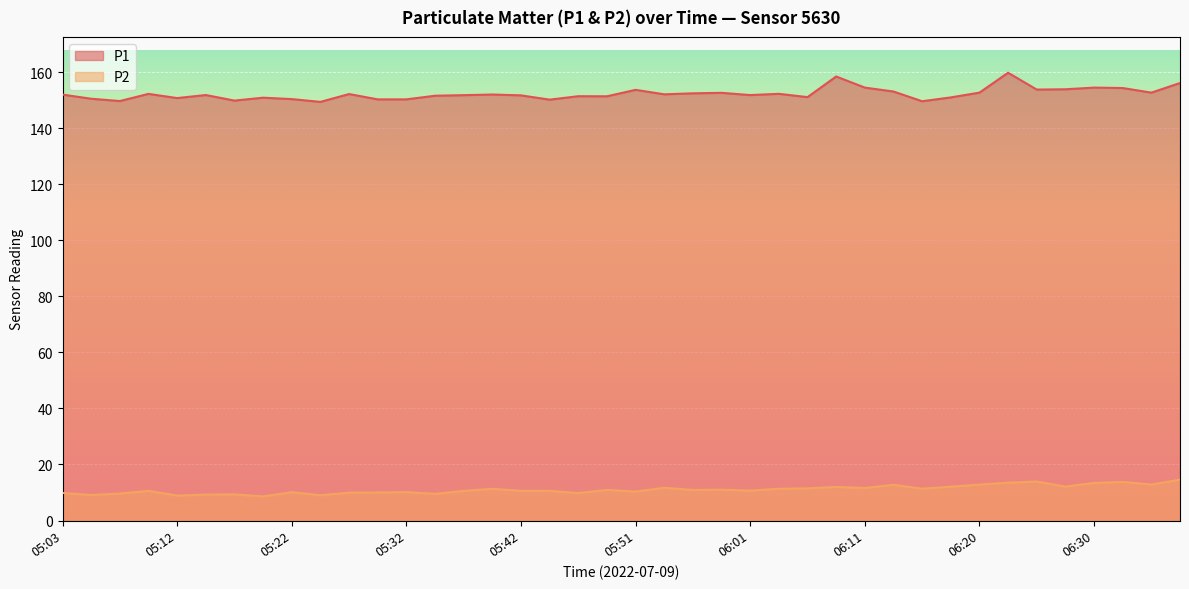

What is the smallest value displayed?

8.6